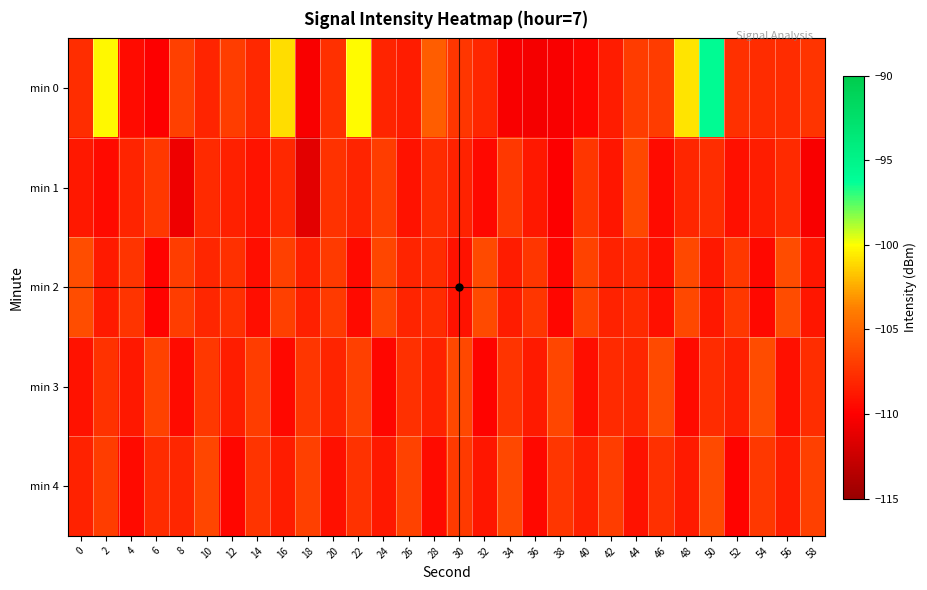

At which category is the sum across all series the highest?

50